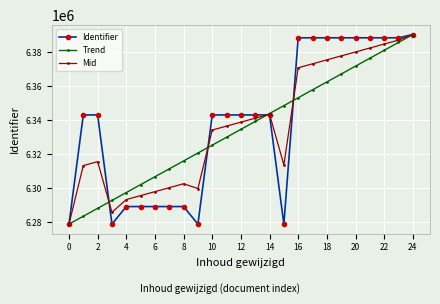

At how many categories does at least one series exceed 6332798?

17